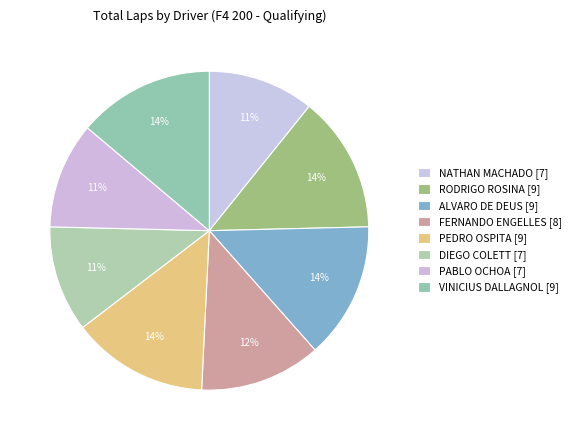

How many slices are in this pie chart?

8